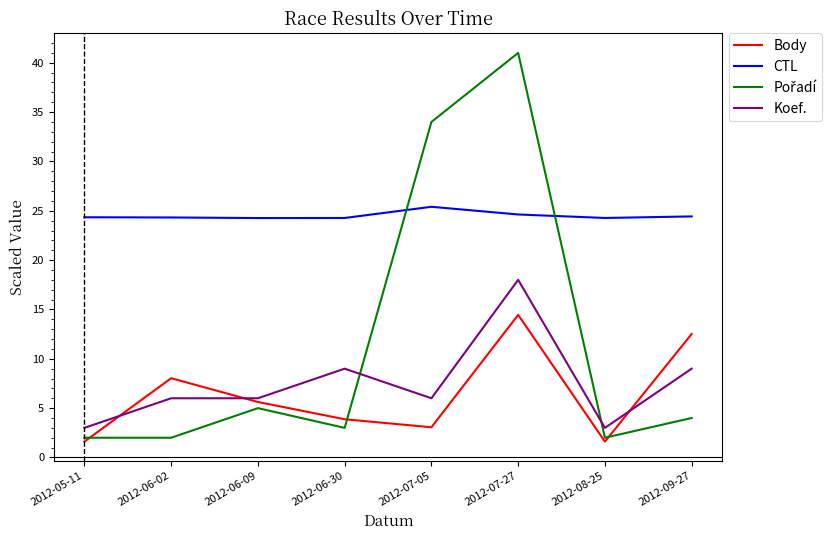

Does the chart have visible grid lines?

No